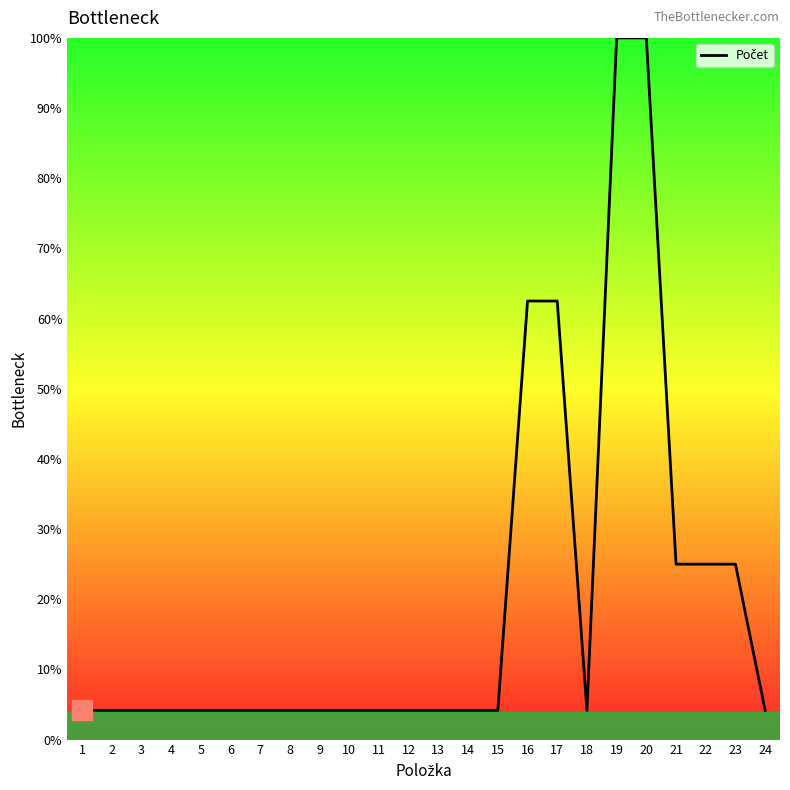

Reading left to right, what are all the values shown in this chart?

1=4.2	2=4.2	3=4.2	4=4.2	5=4.2	6=4.2	7=4.2	8=4.2	9=4.2	10=4.2	11=4.2	12=4.2	13=4.2	14=4.2	15=4.2	16=62.5	17=62.5	18=4.2	19=100.0	20=100.0	21=25.0	22=25.0	23=25.0	24=4.2